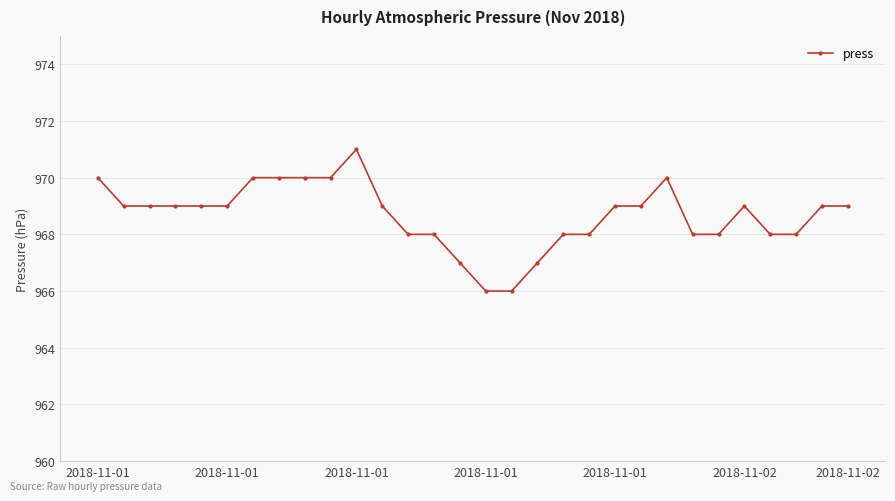

What is the sum of all values?

29060